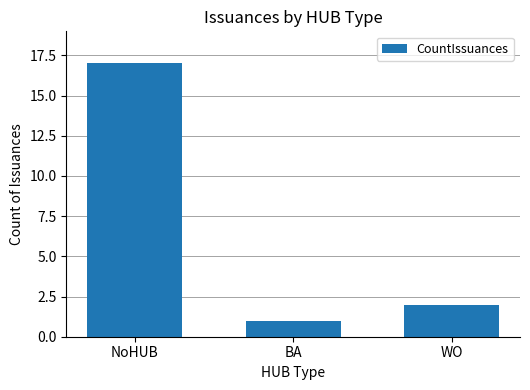

What is the sum of all values?

20